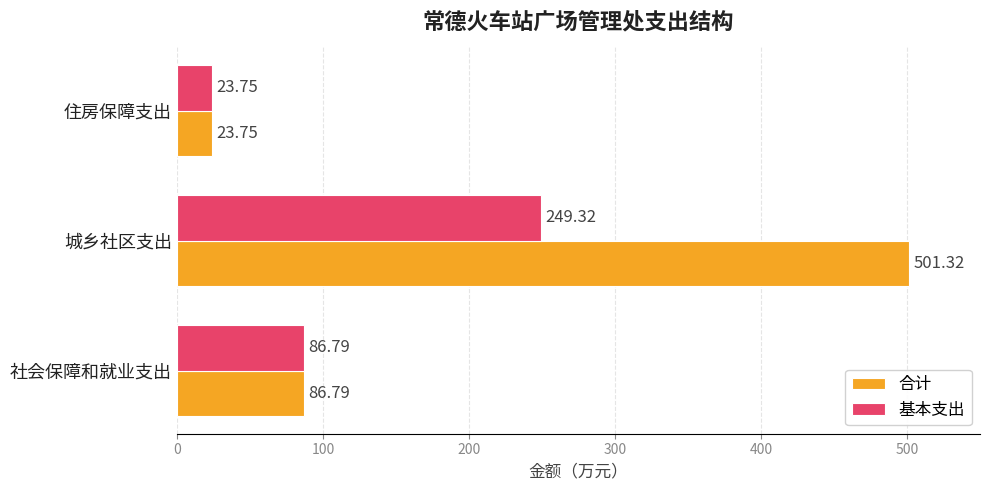

Which series has the widest spread of values?

合计